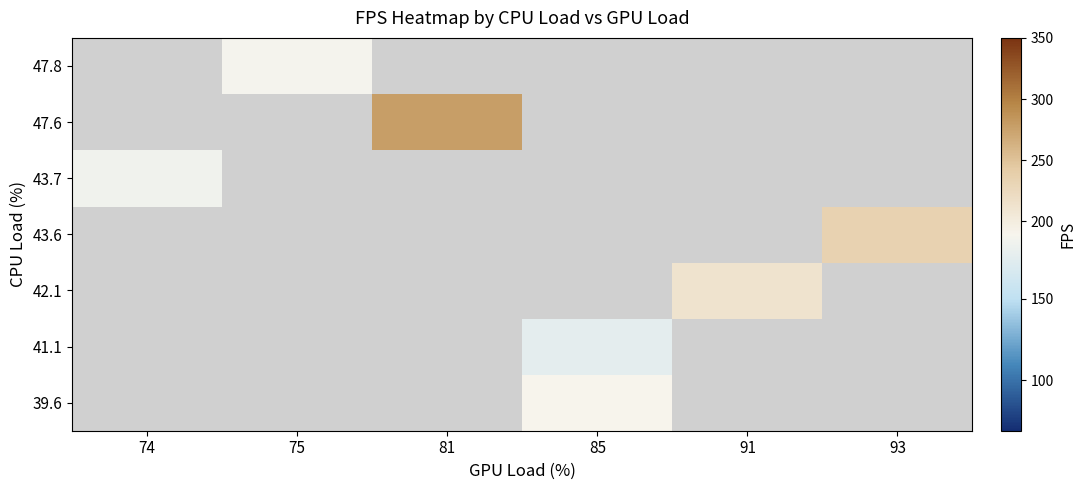

At which label does 47.6 reach its peak?

74